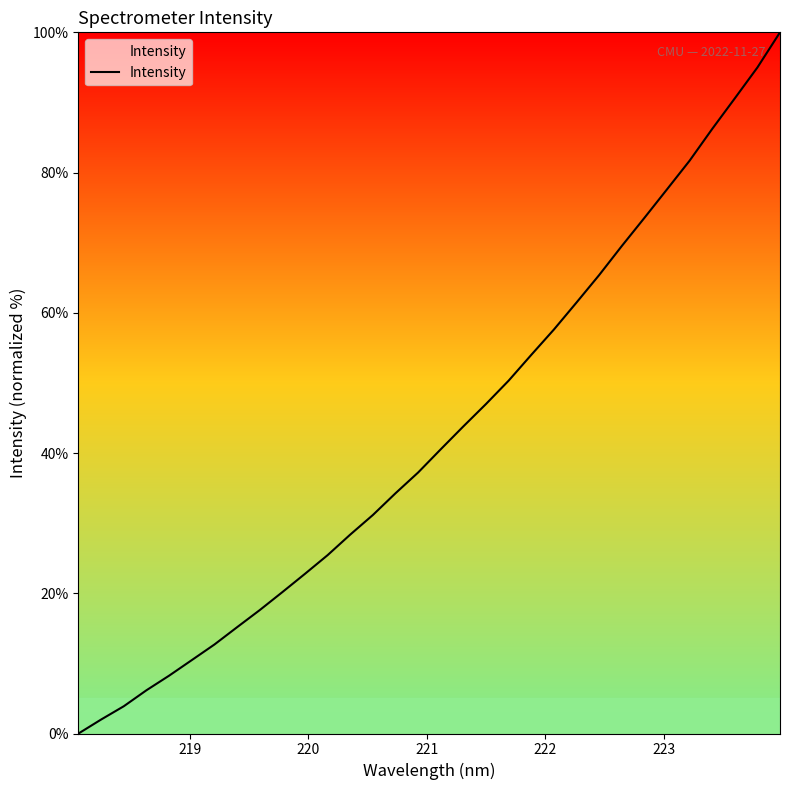

What is the greatest value displayed?

100.0